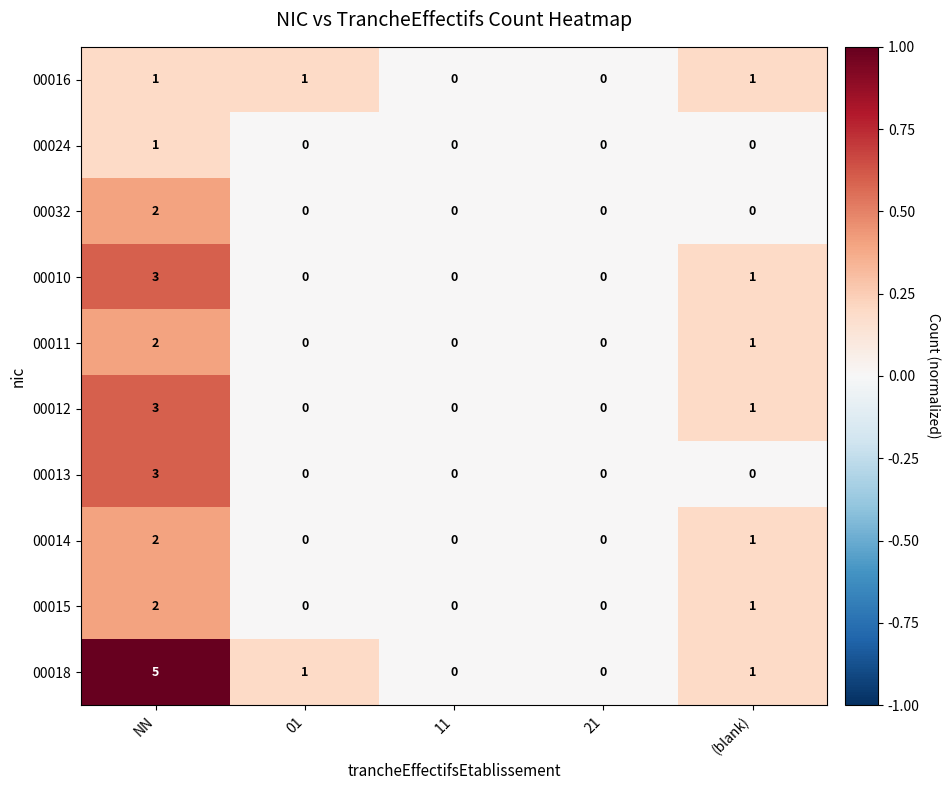

Count the number of data series in this chart.

10